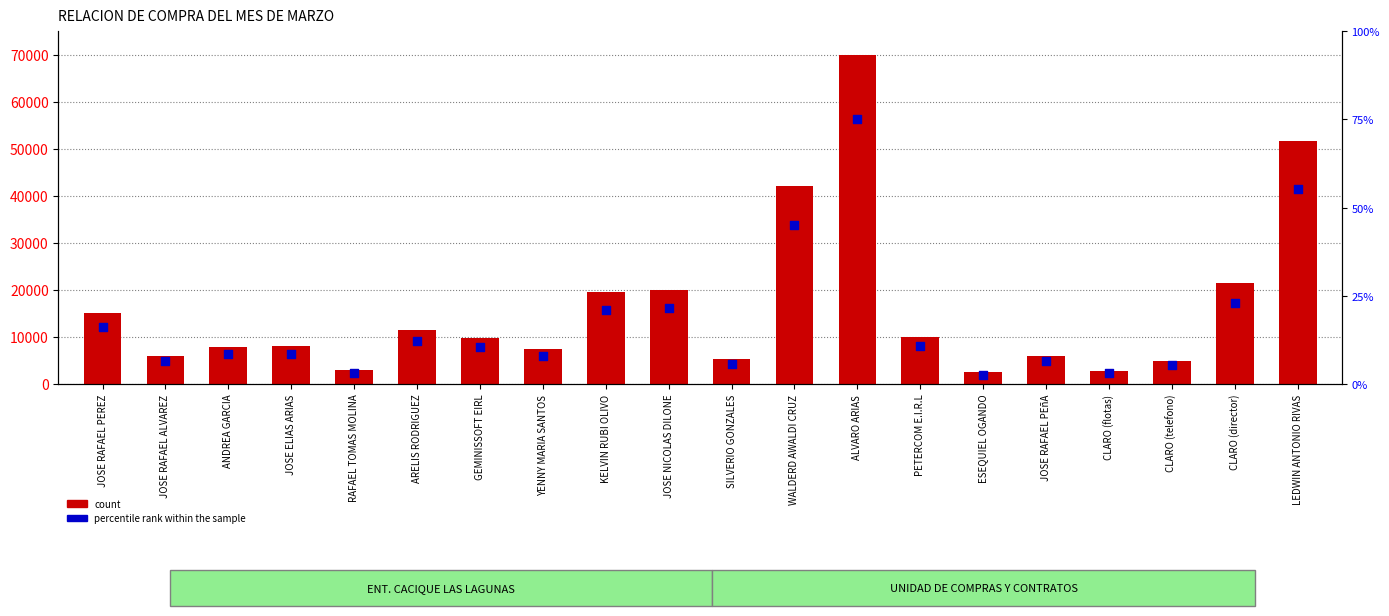

Which series contains the lowest Y value?

percentile rank within the sample